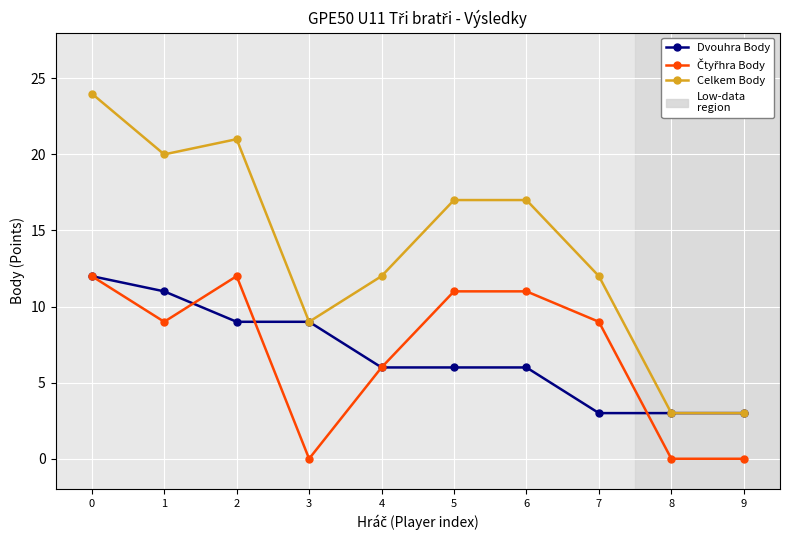

True or false: Dvouhra Body has a value of 7 at 1.

False